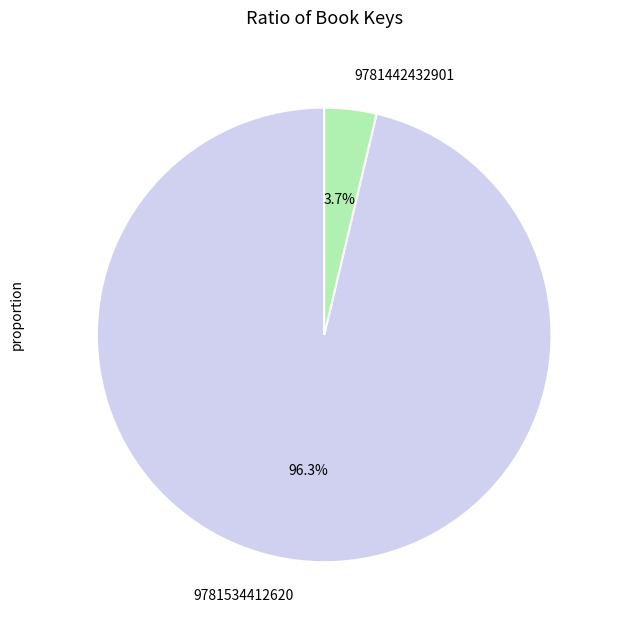

Count the number of slices in the pie.

2